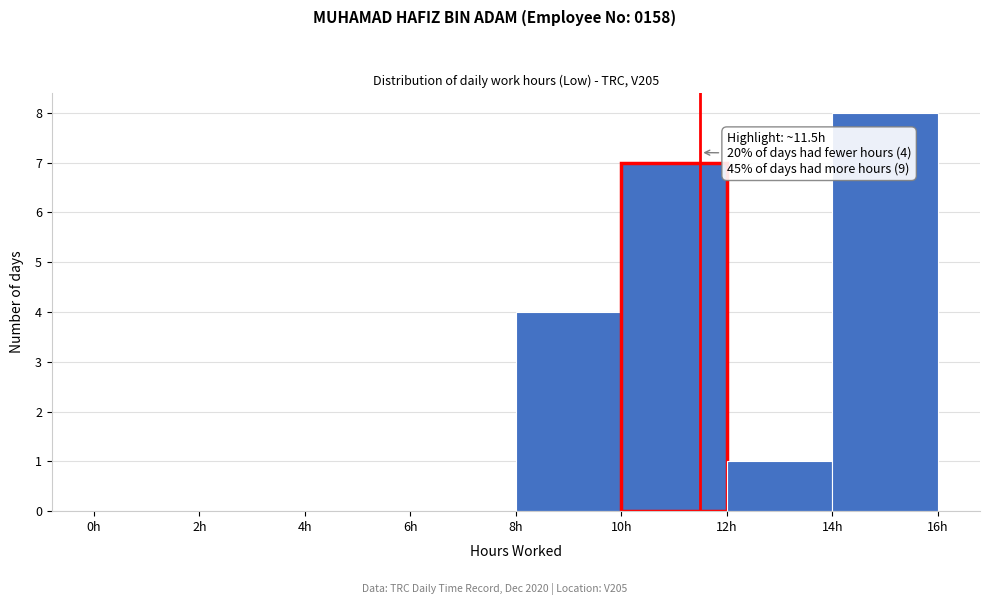

Which range on the x-axis has the tallest bar?

14 to 16